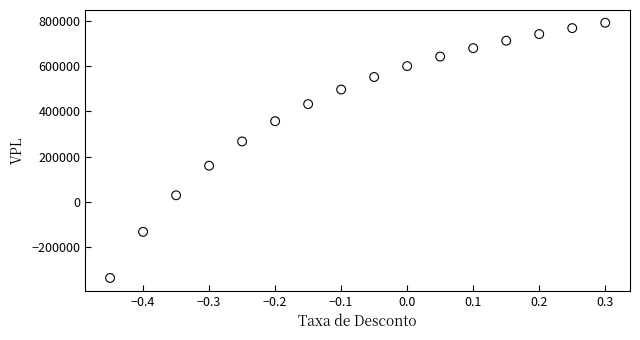

What is the range of X values (max minus min)?

0.8